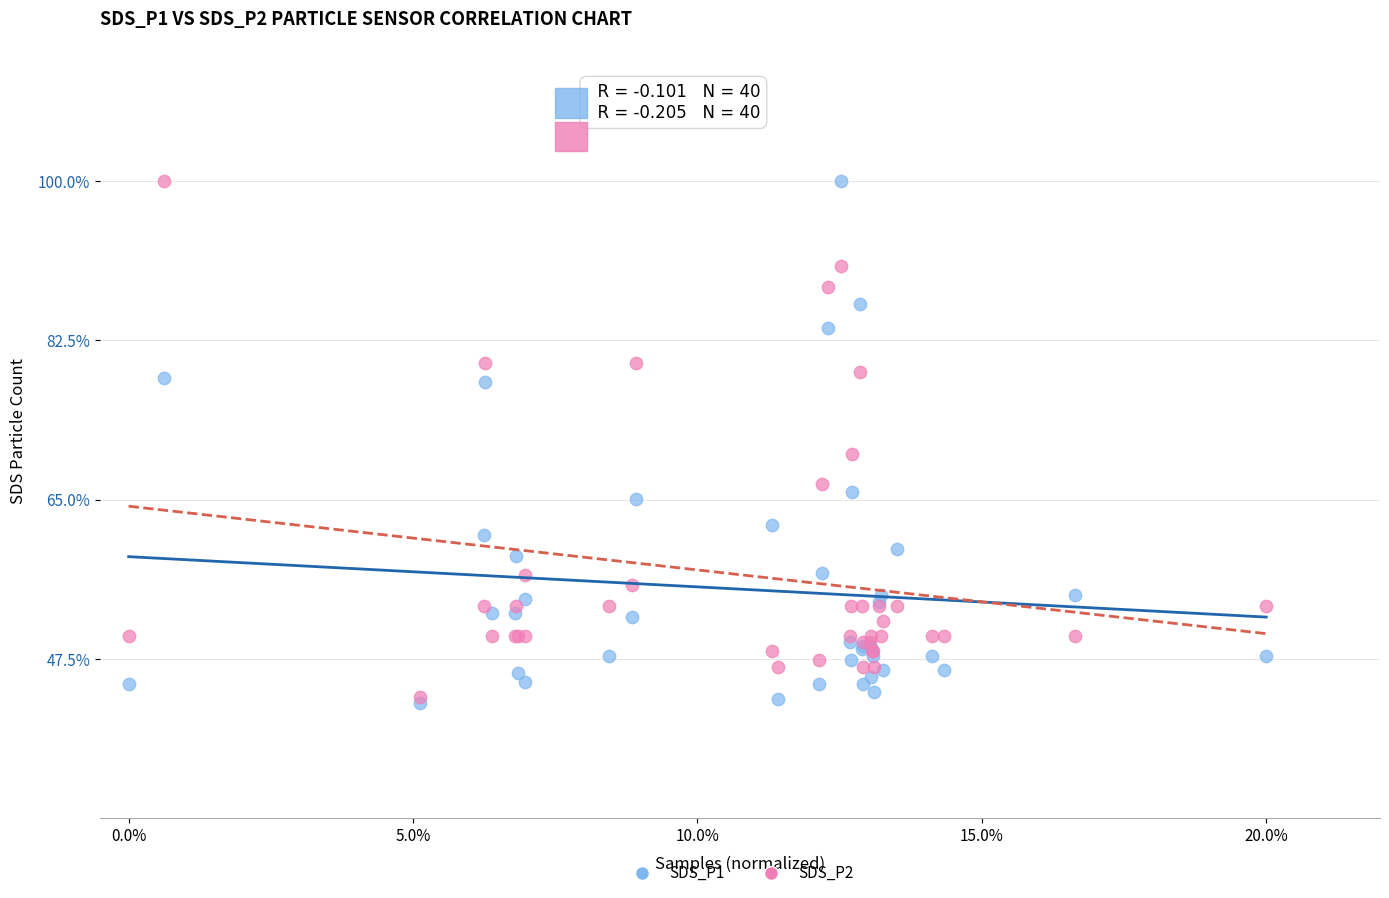

Across all series, what Y value is closest to 71?

70.0